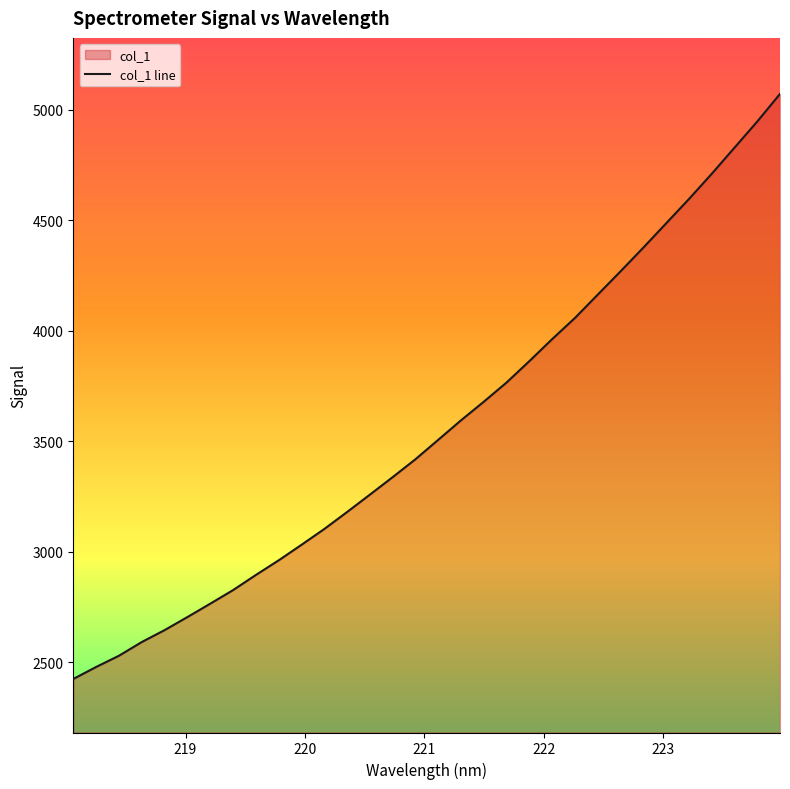

True or false: there are more than 2 points higher than both neighbors.

False